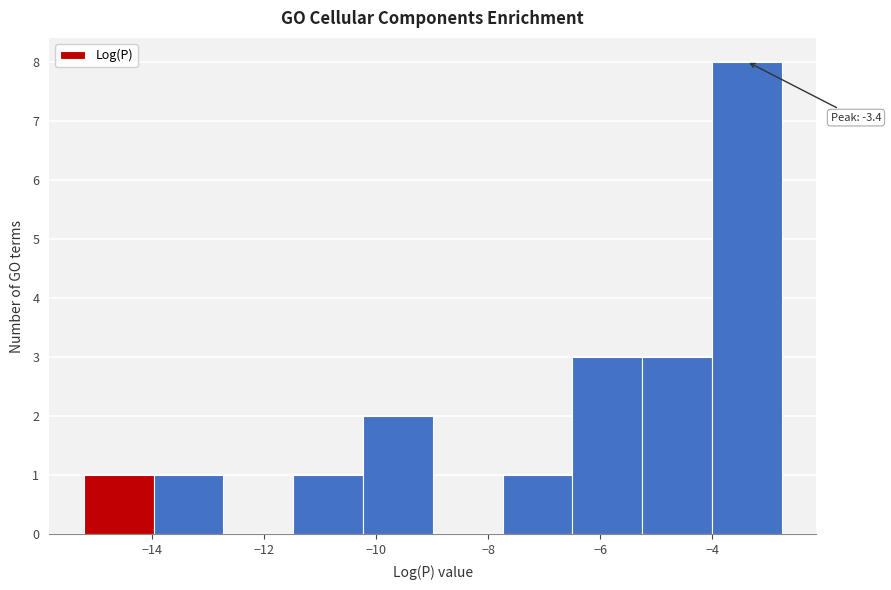

Which range on the x-axis has the tallest bar?

-4.0 to -2.8